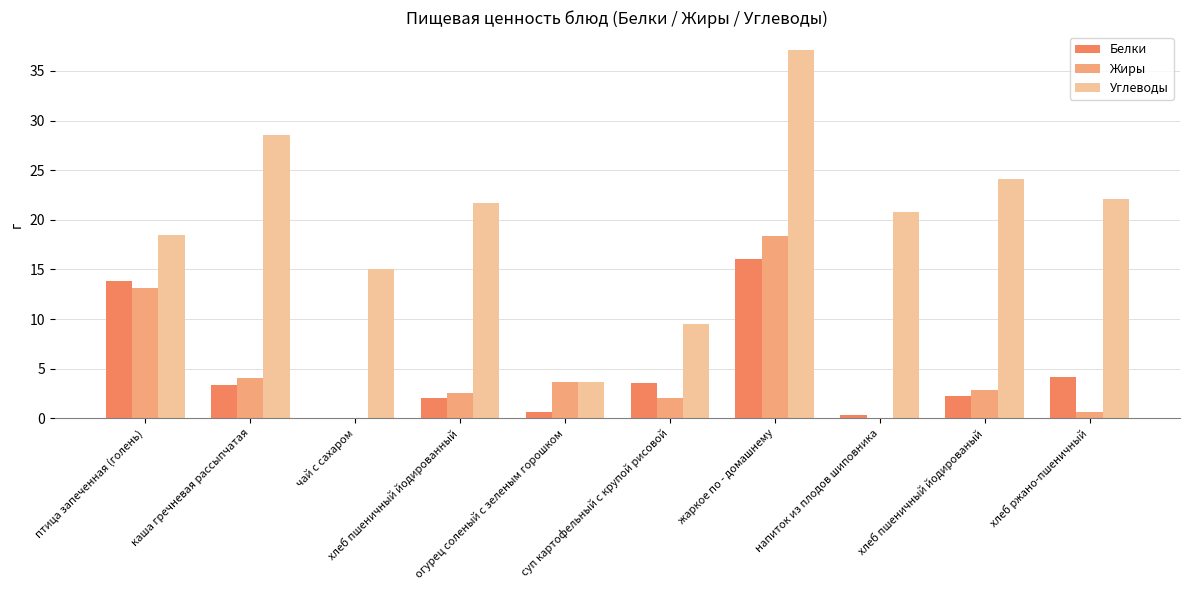

What is the greatest value displayed?

37.1